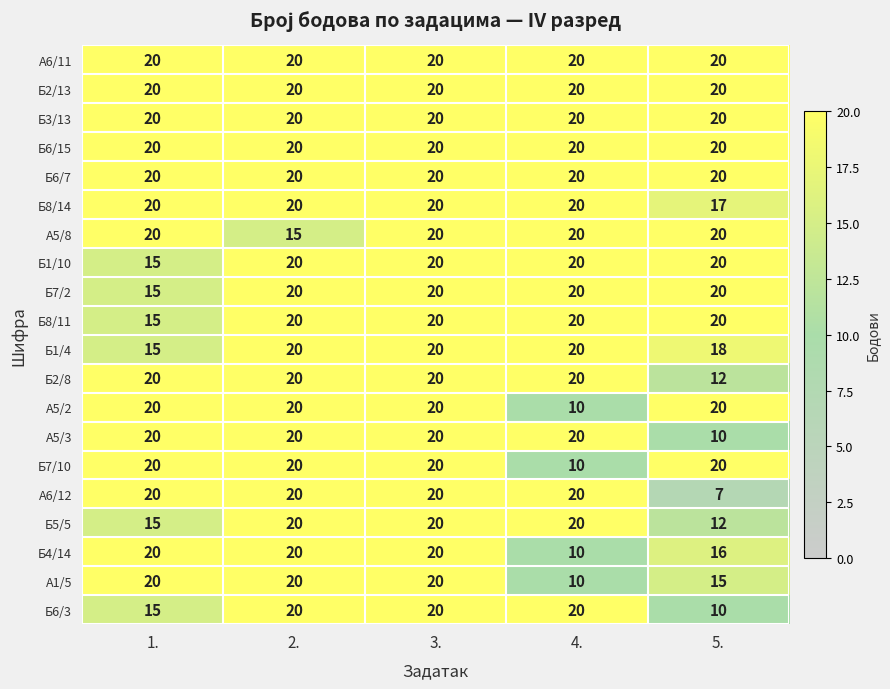

Read the Б3/13 value at 3..

20